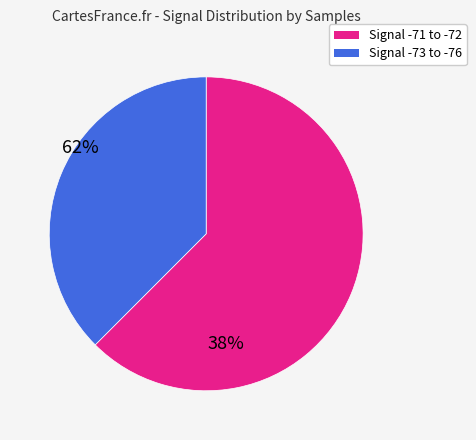

Is there a majority slice in this chart?

Yes